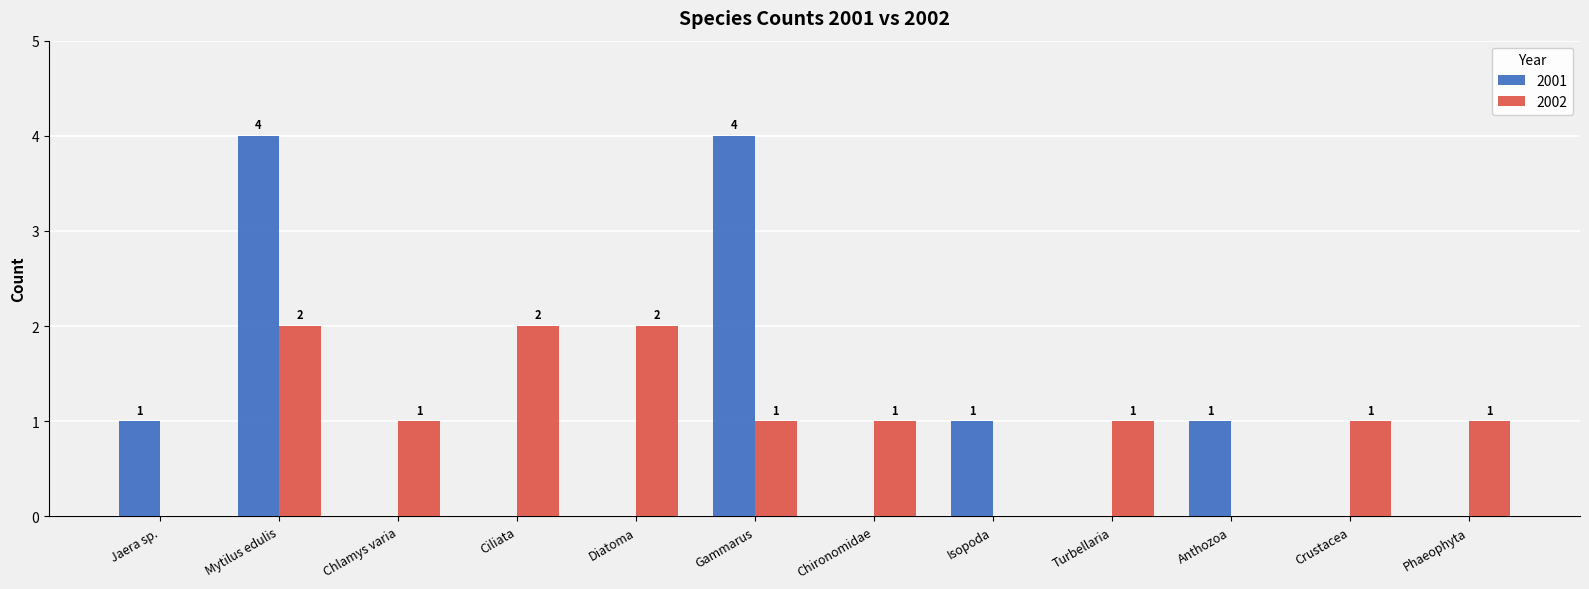

Reading left to right, what are all the values shown in this chart?

2001: 1	4	0	0	0	4	0	1	0	1	0	0
2002: 0	2	1	2	2	1	1	0	1	0	1	1